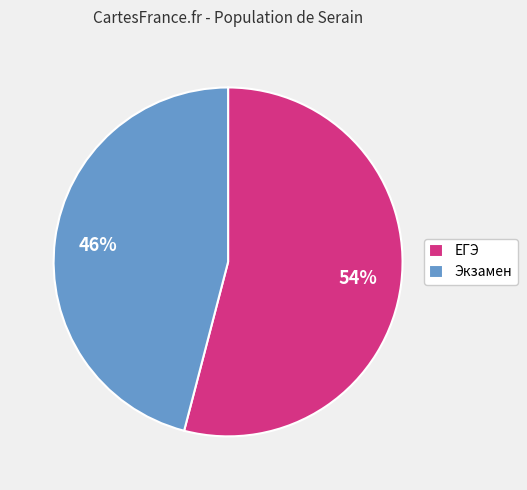

To the nearest percent, what is the difference between the ЕГЭ and Экзамен slice percentages?

8%